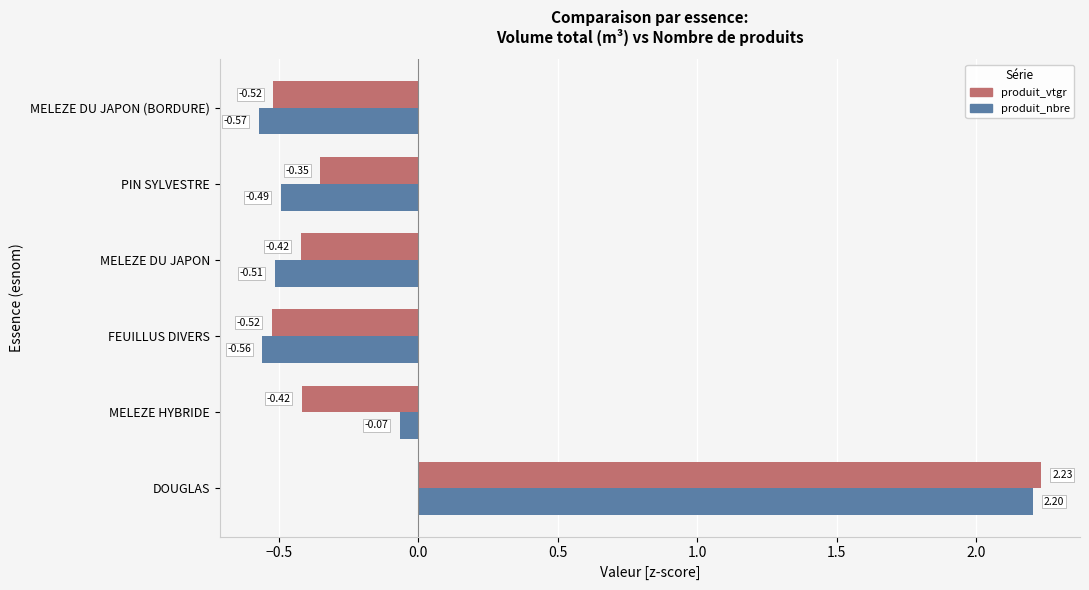

Is the value of produit_nbre at MELEZE HYBRIDE greater than the value of produit_vtgr at PIN SYLVESTRE?

Yes